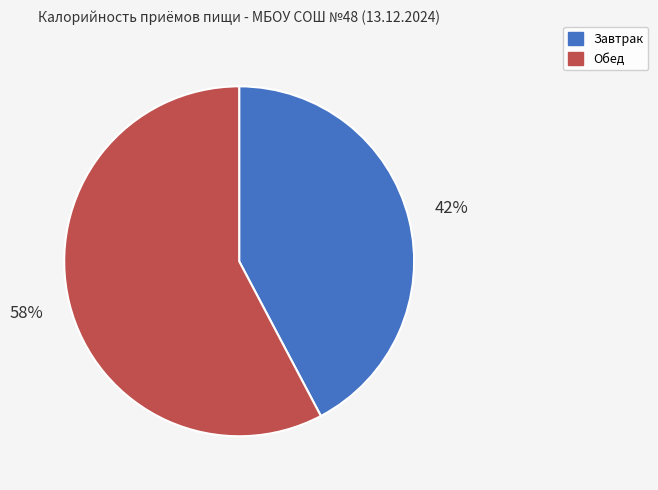

Which slice is the smallest?

Завтрак